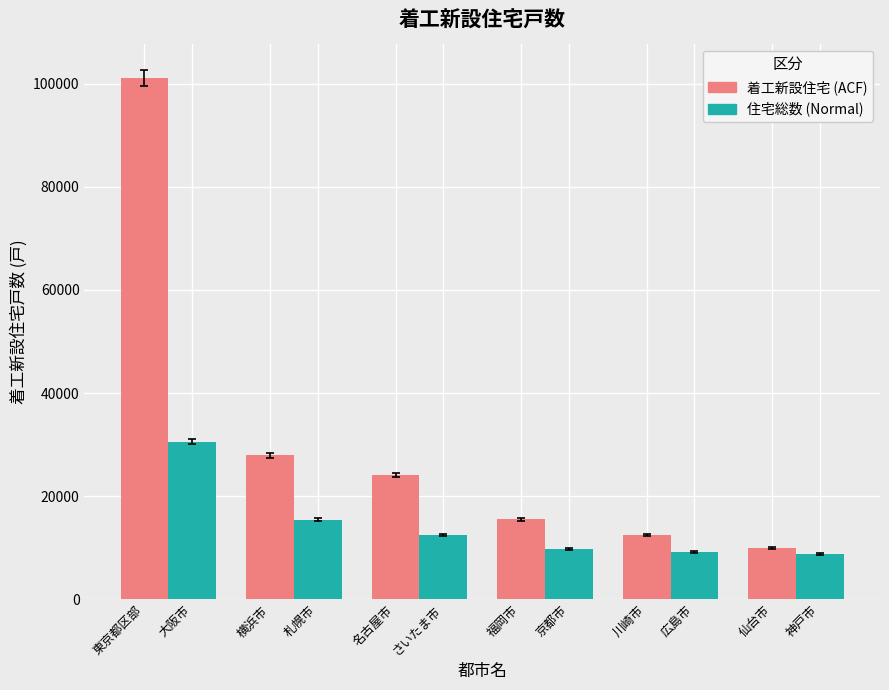

What is the spread (max minus min) of values at 名古屋市?

11686